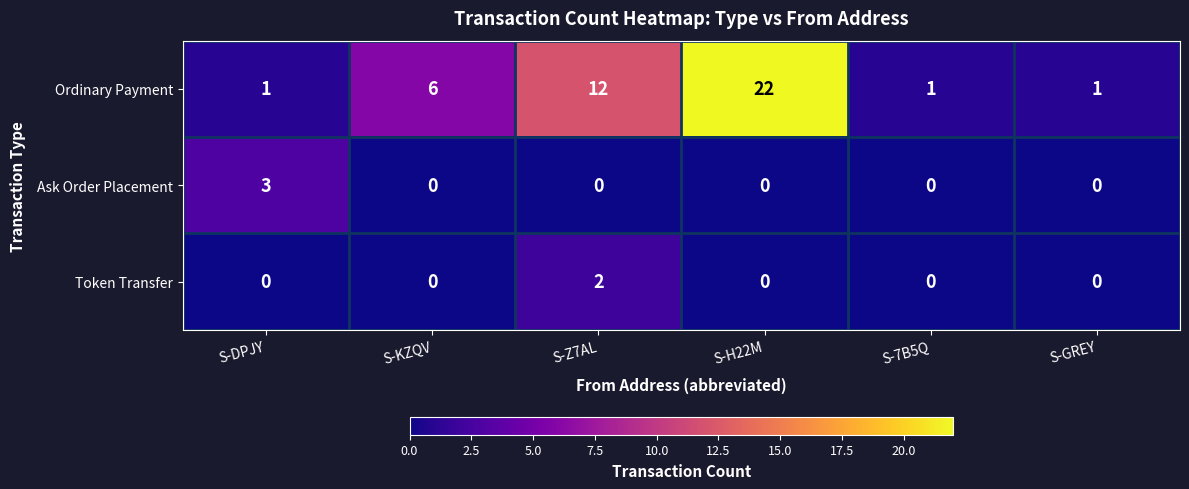

Which series has the widest spread of values?

Ordinary Payment